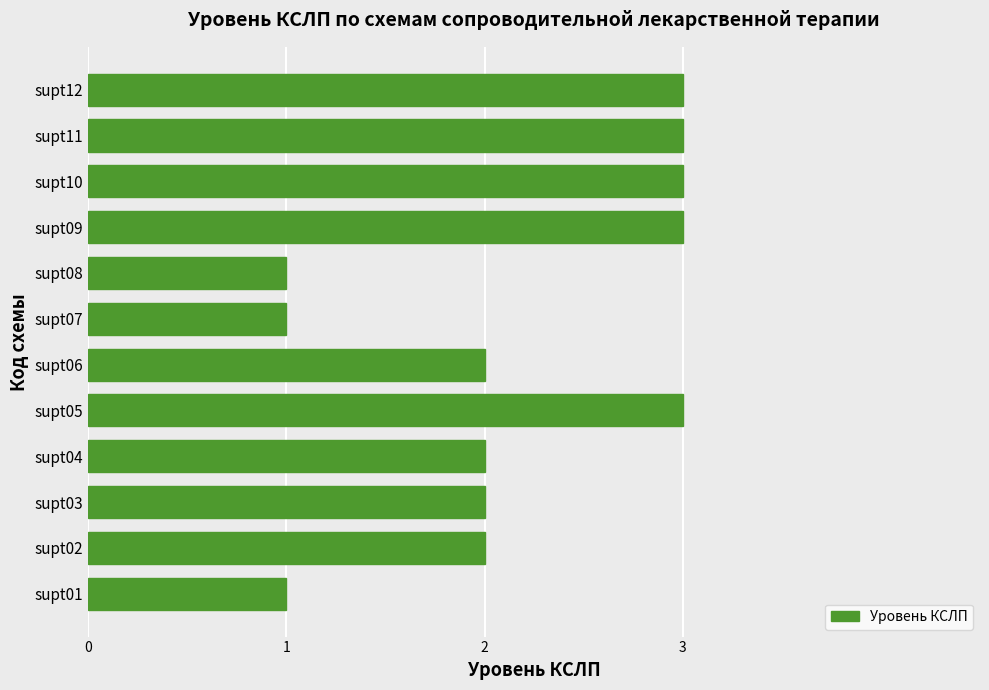

What is the maximum value shown in the chart?

3